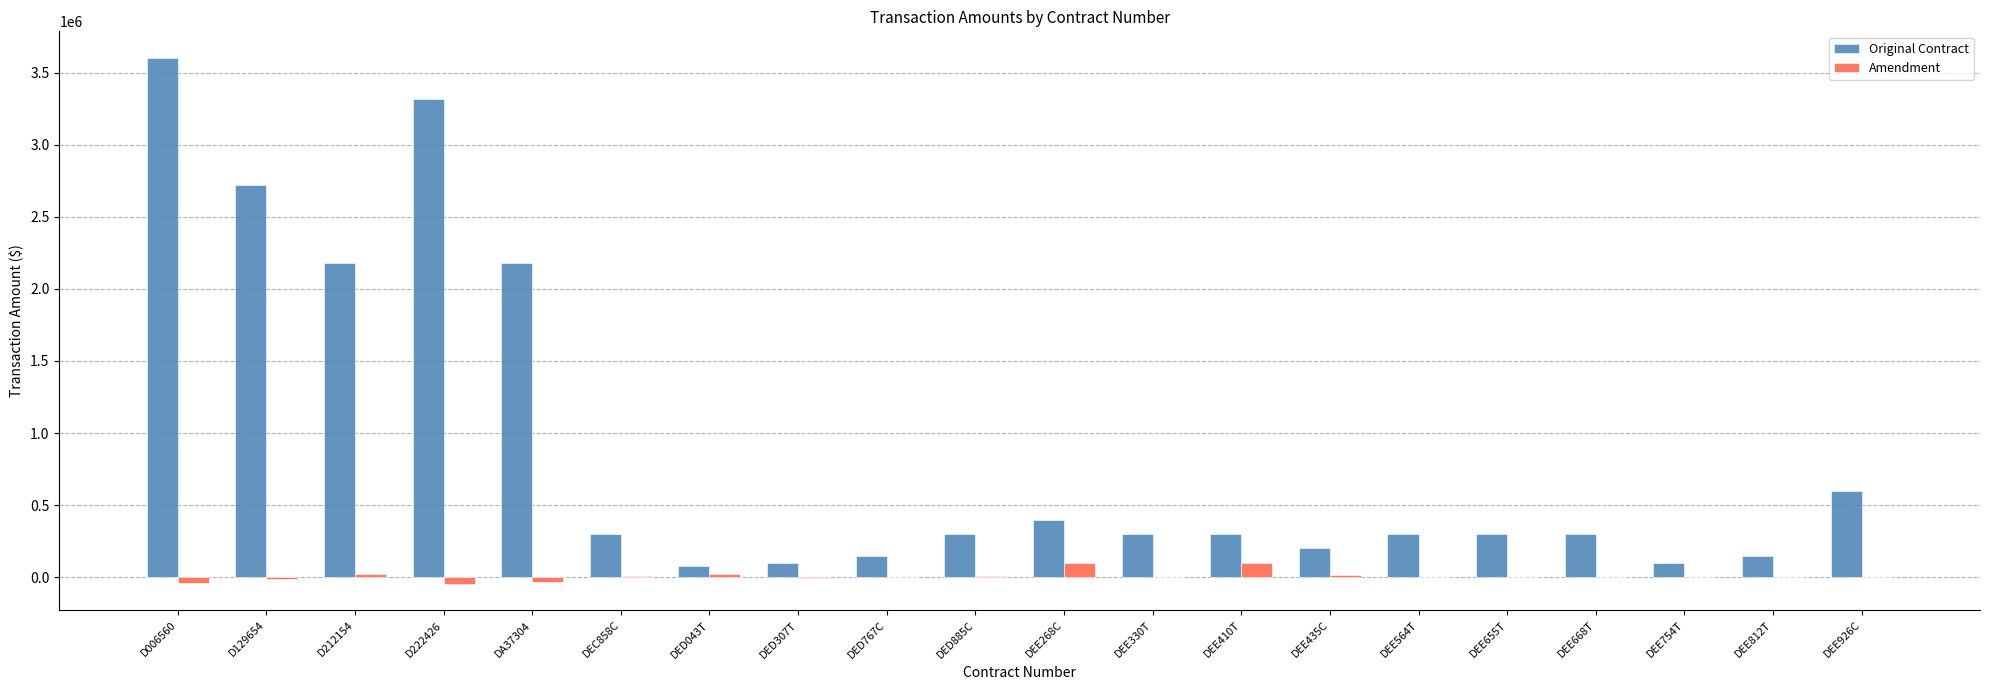

At which label does Original Contract first exceed 300000?

D006560